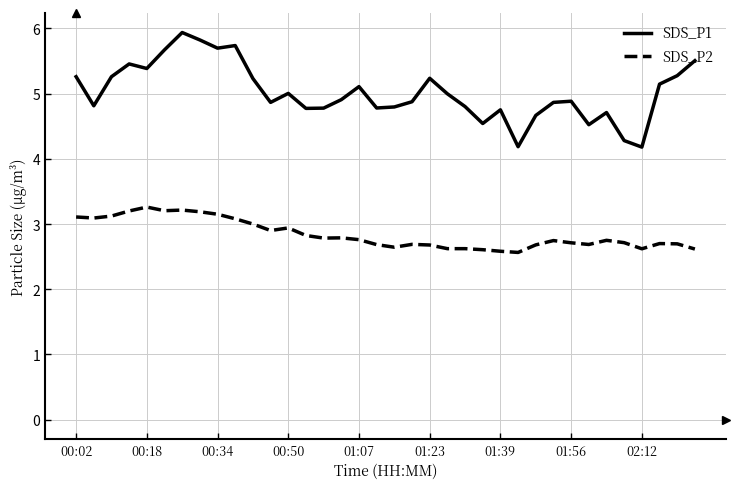

What is the sum of all SDS_P2 values?

102.2